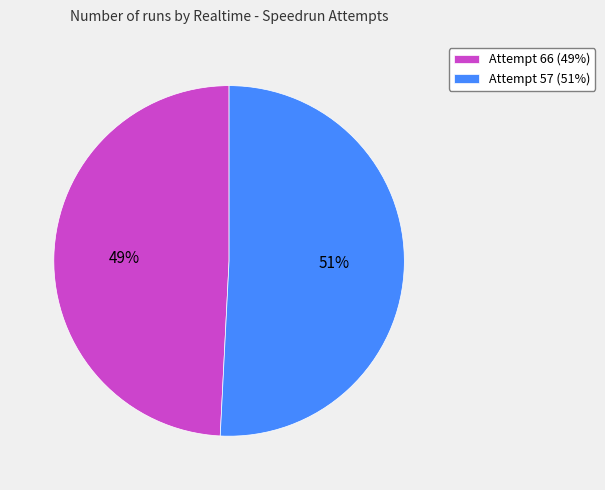

Is the sum of Attempt 66 (49%) and Attempt 57 (51%) greater than half?

Yes